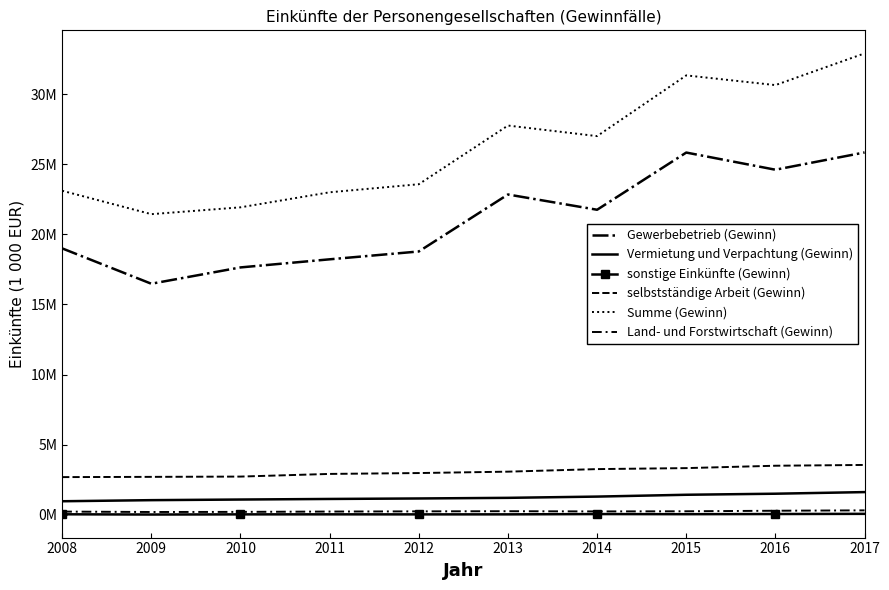

What is the spread (max minus min) of values at 2013?

27752422